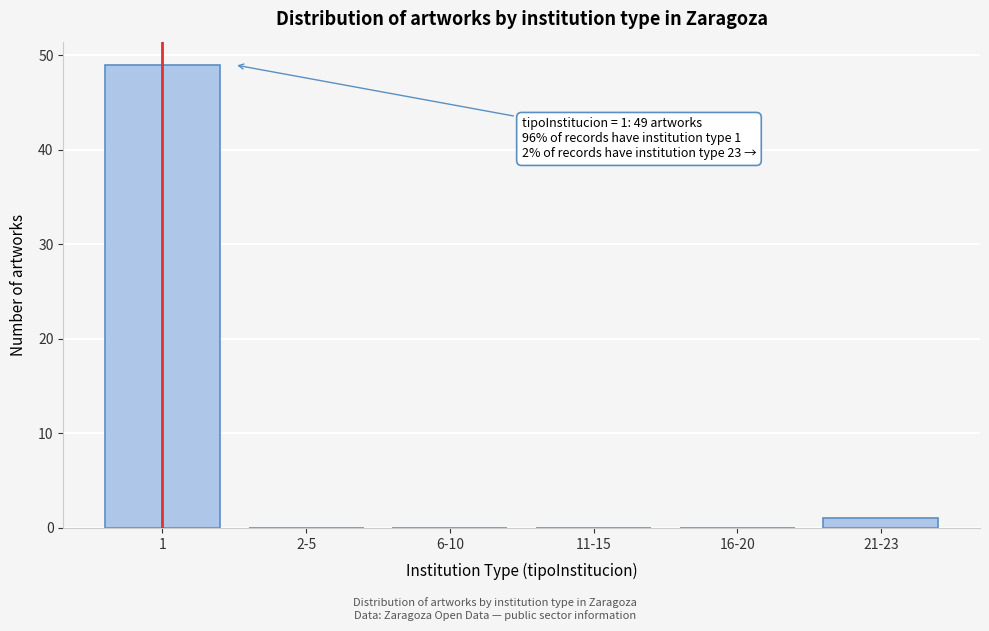

Reading right to left, what are all the values shown in this chart?

21-23=1	16-20=0	11-15=0	6-10=0	2-5=0	1=49